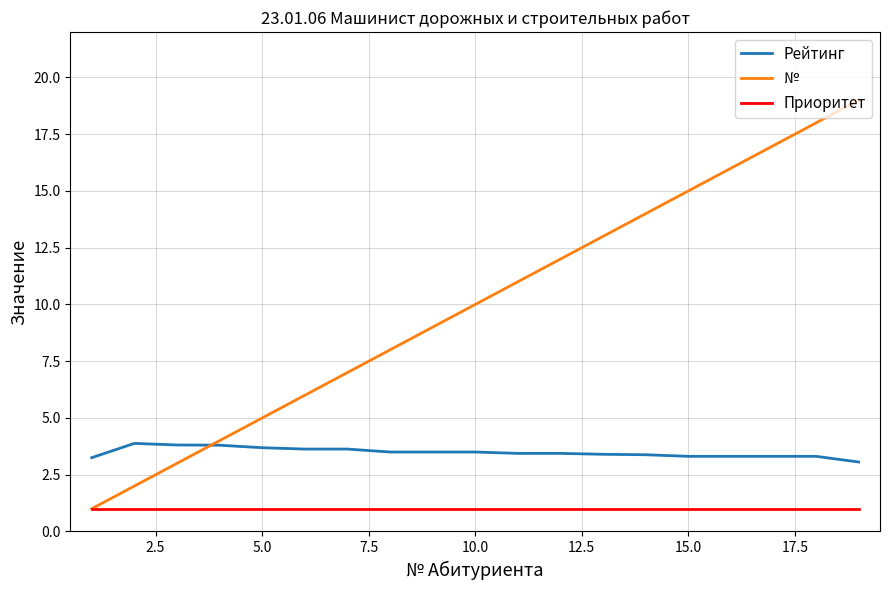

True or false: Приоритет and Рейтинг cross at least once.

False